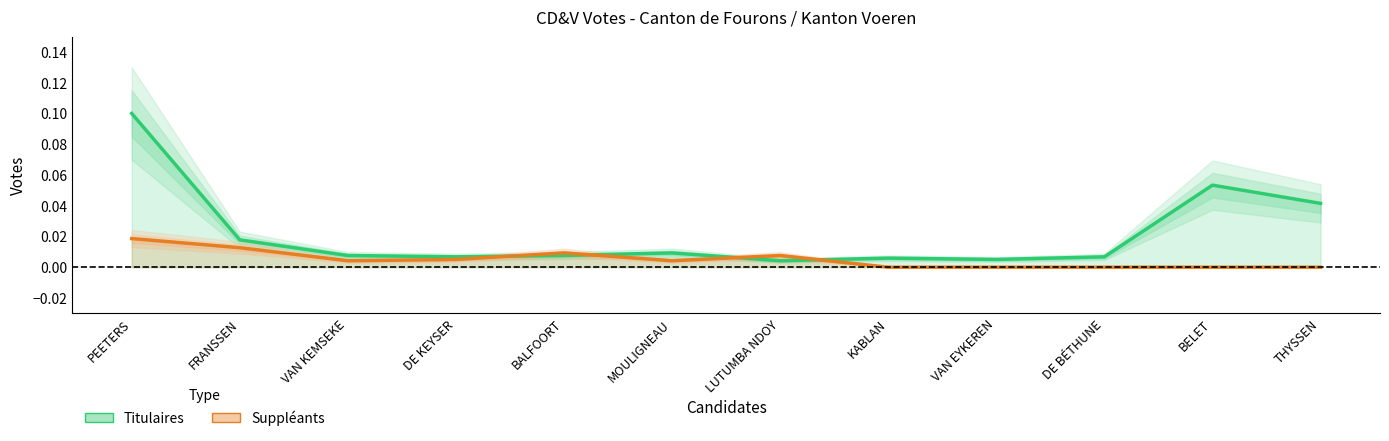

At which label does Titulaires reach its peak?

PEETERS